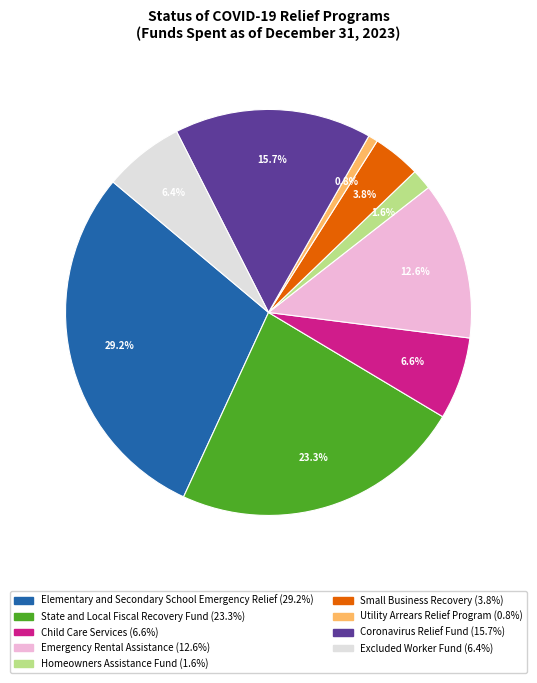

To the nearest percent, what is the average slice percentage?

11%